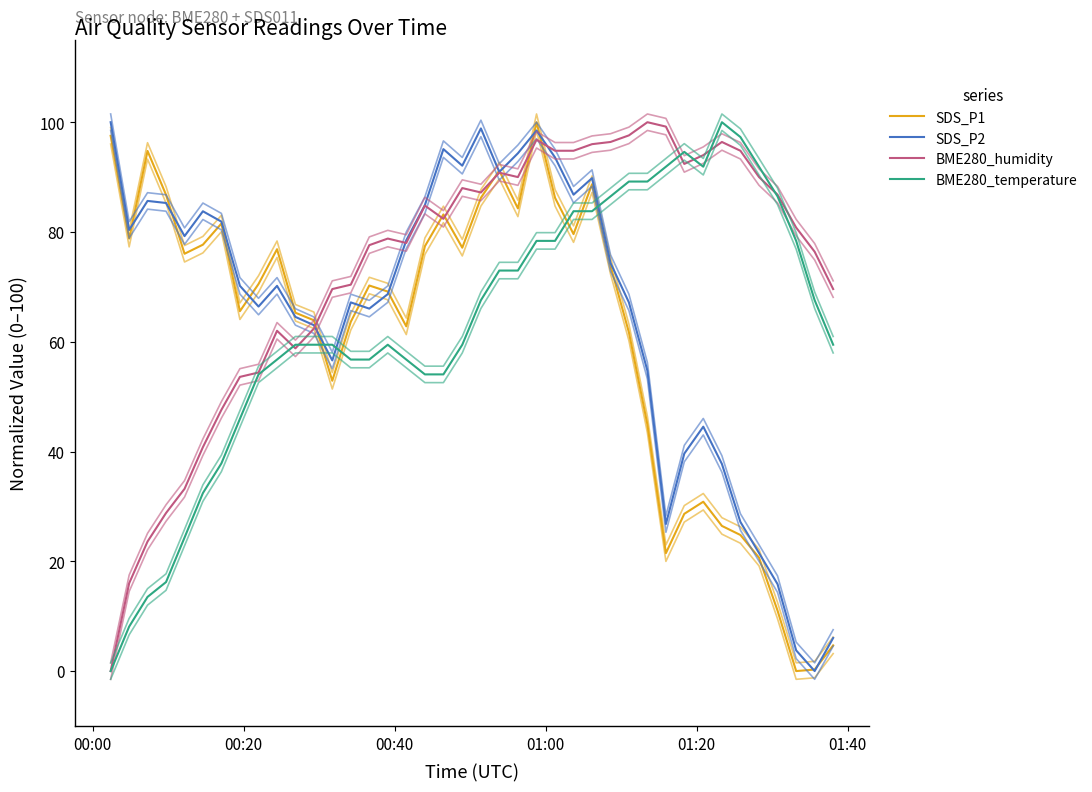

The BME280_temperature series shows 19.8 at 19. True or false?

False